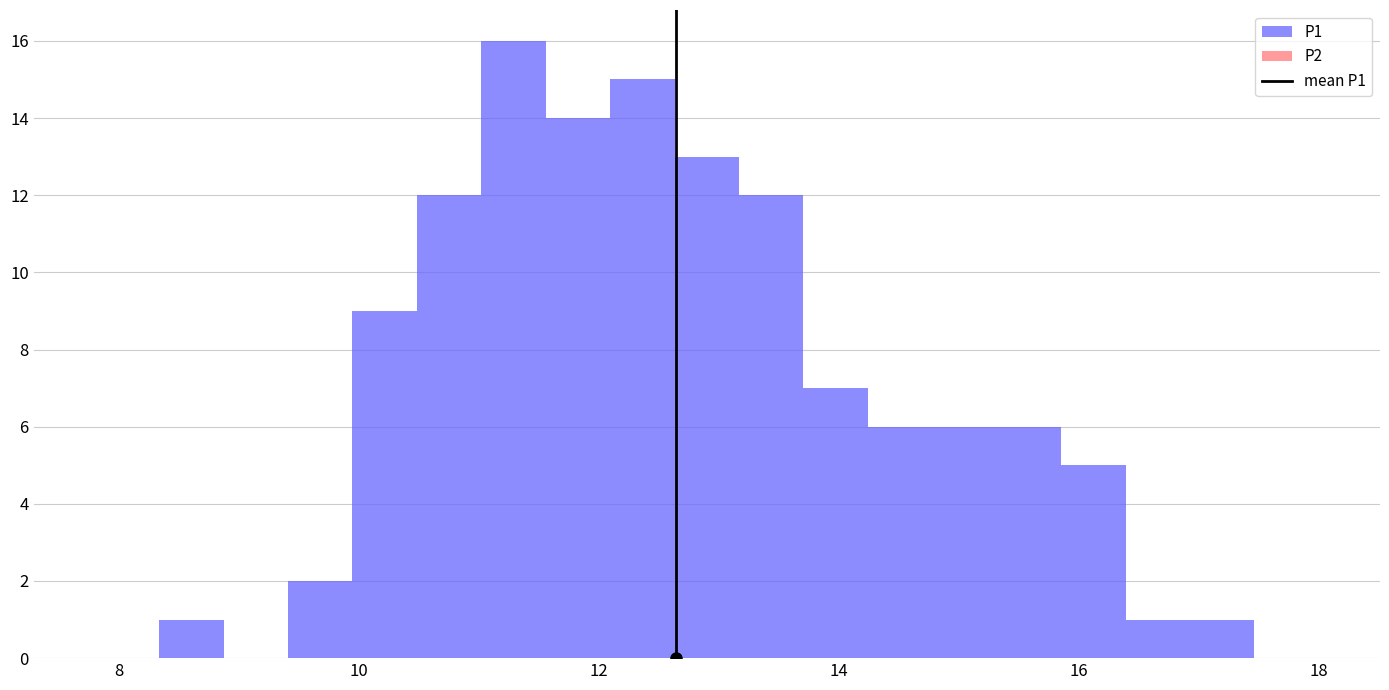

Read against the x-axis, roughly where is the centre of the tallest bar?

11.2